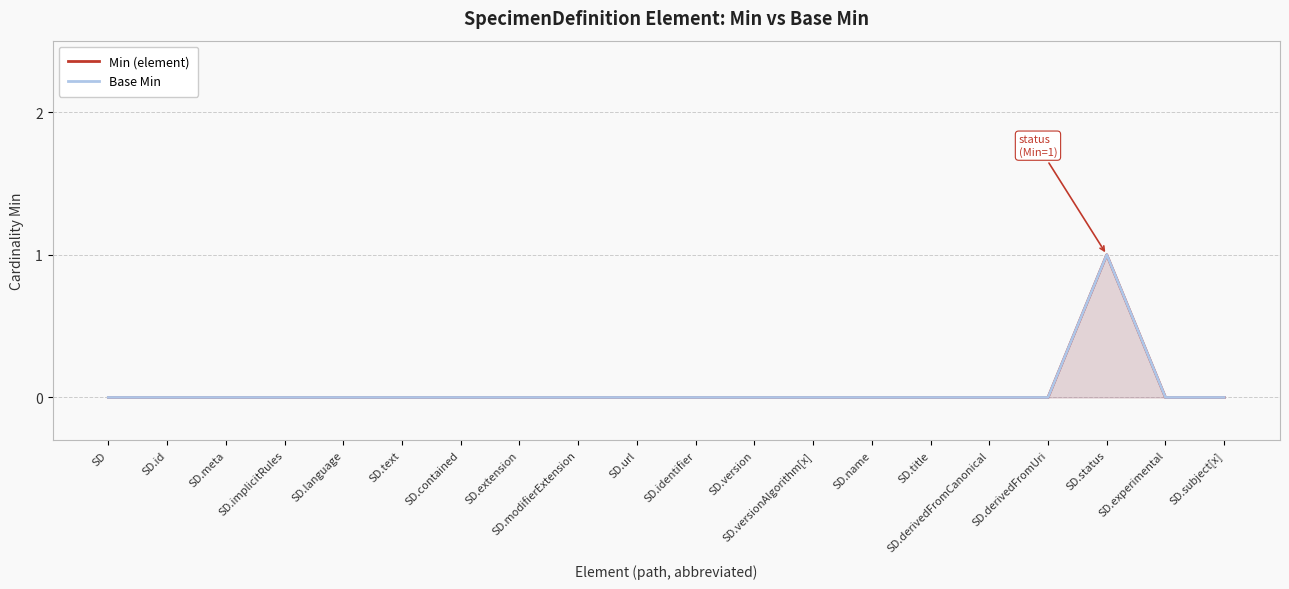

What is the label of the 6th point from the left?

SD.text